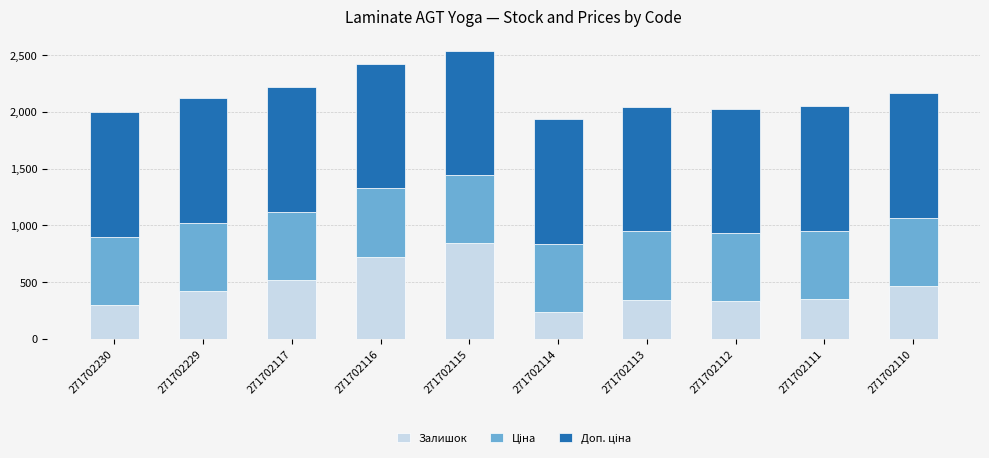

What is the sum of all Залишок values?

4525.0